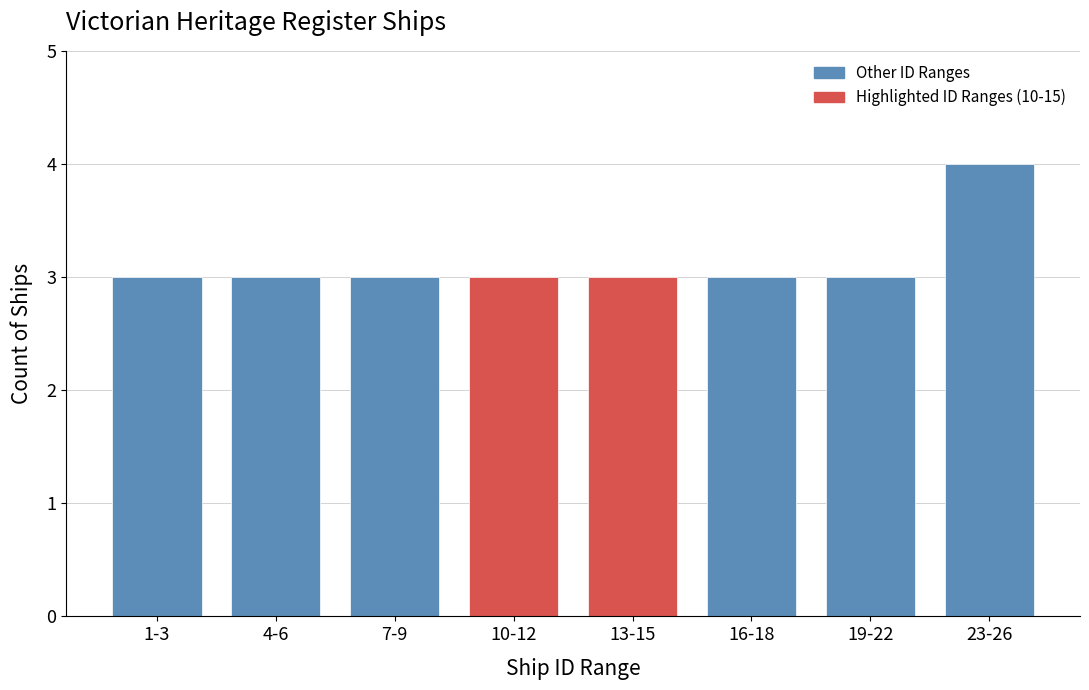

Reading right to left, what are all the values shown in this chart?

4	3	3	3	3	3	3	3